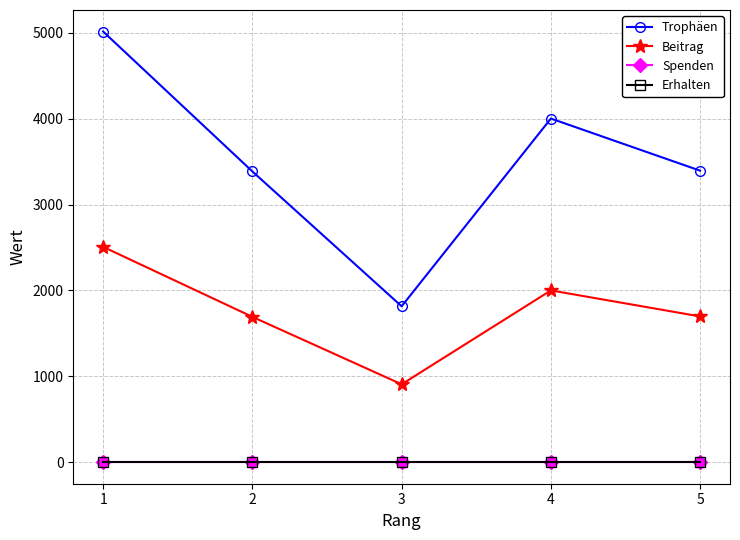

What is the value of the Trophäen point at the 5th from the left?

3394